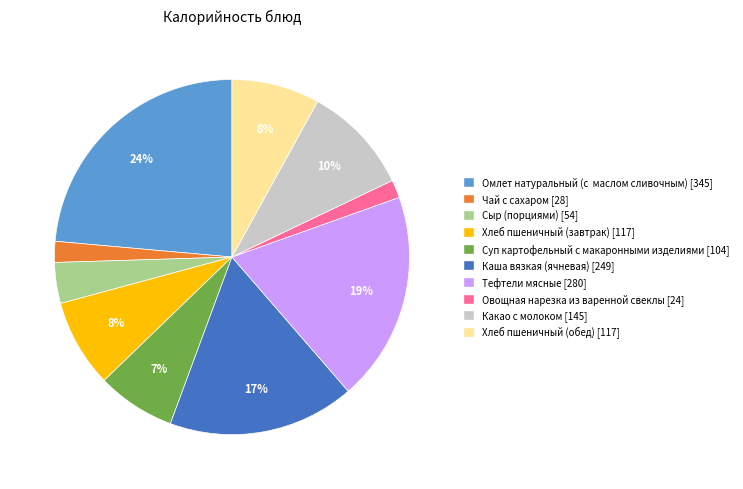

Which slice is the largest?

Омлет натуральный (с маслом сливочным)